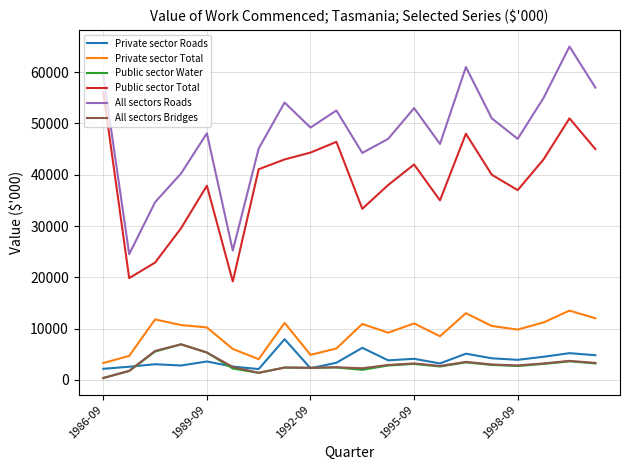

Which series has the widest spread of values?

All sectors Roads